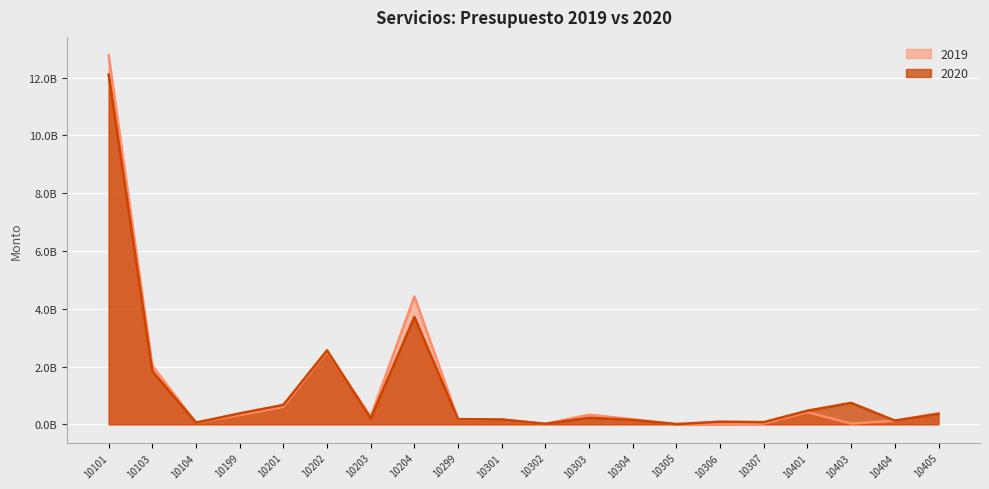

At which label is 2019 closest to 6388156489?

10204